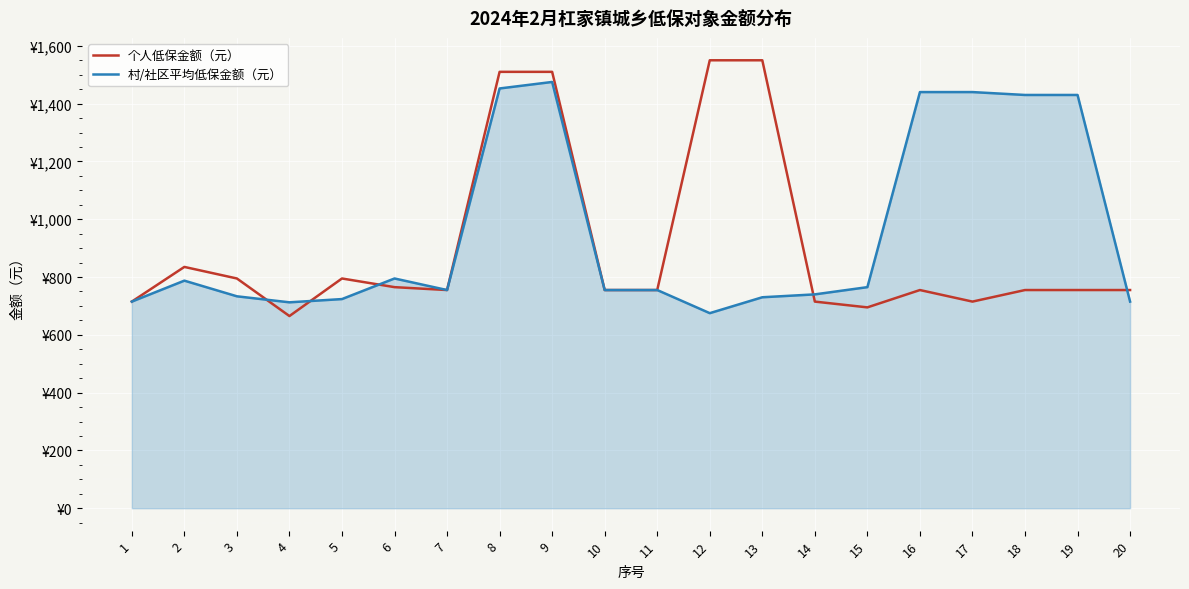

Does the chart have visible grid lines?

Yes